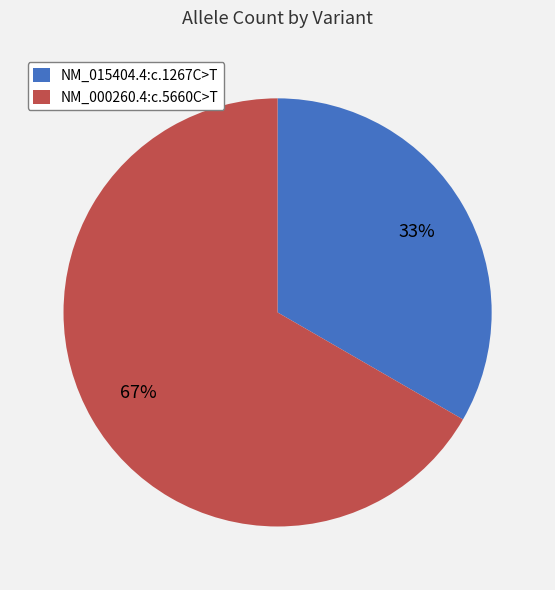

What is the ratio of the value at NM_000260.4:c.5660C>T to the value at NM_015404.4:c.1267C>T?

2.0